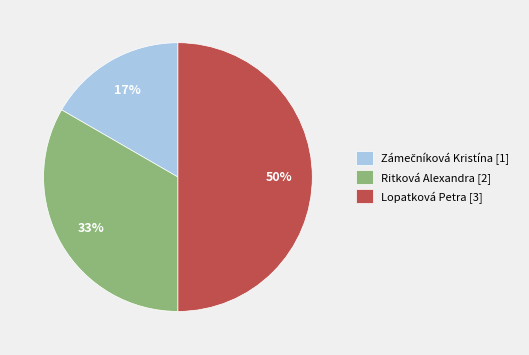

Do Ritková Alexandra [2] and Lopatková Petra [3] together represent more than half of the pie?

Yes